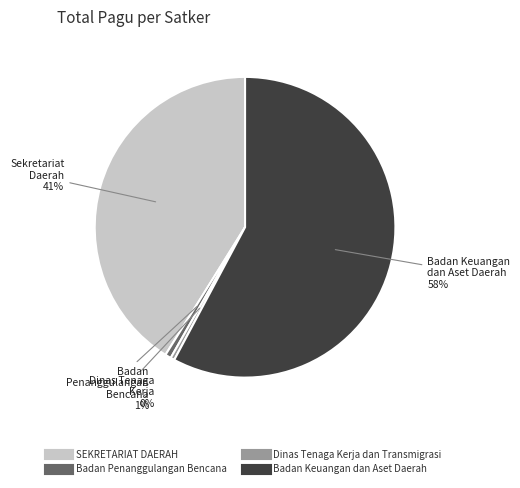

To the nearest percent, what is the average slice percentage?

25%